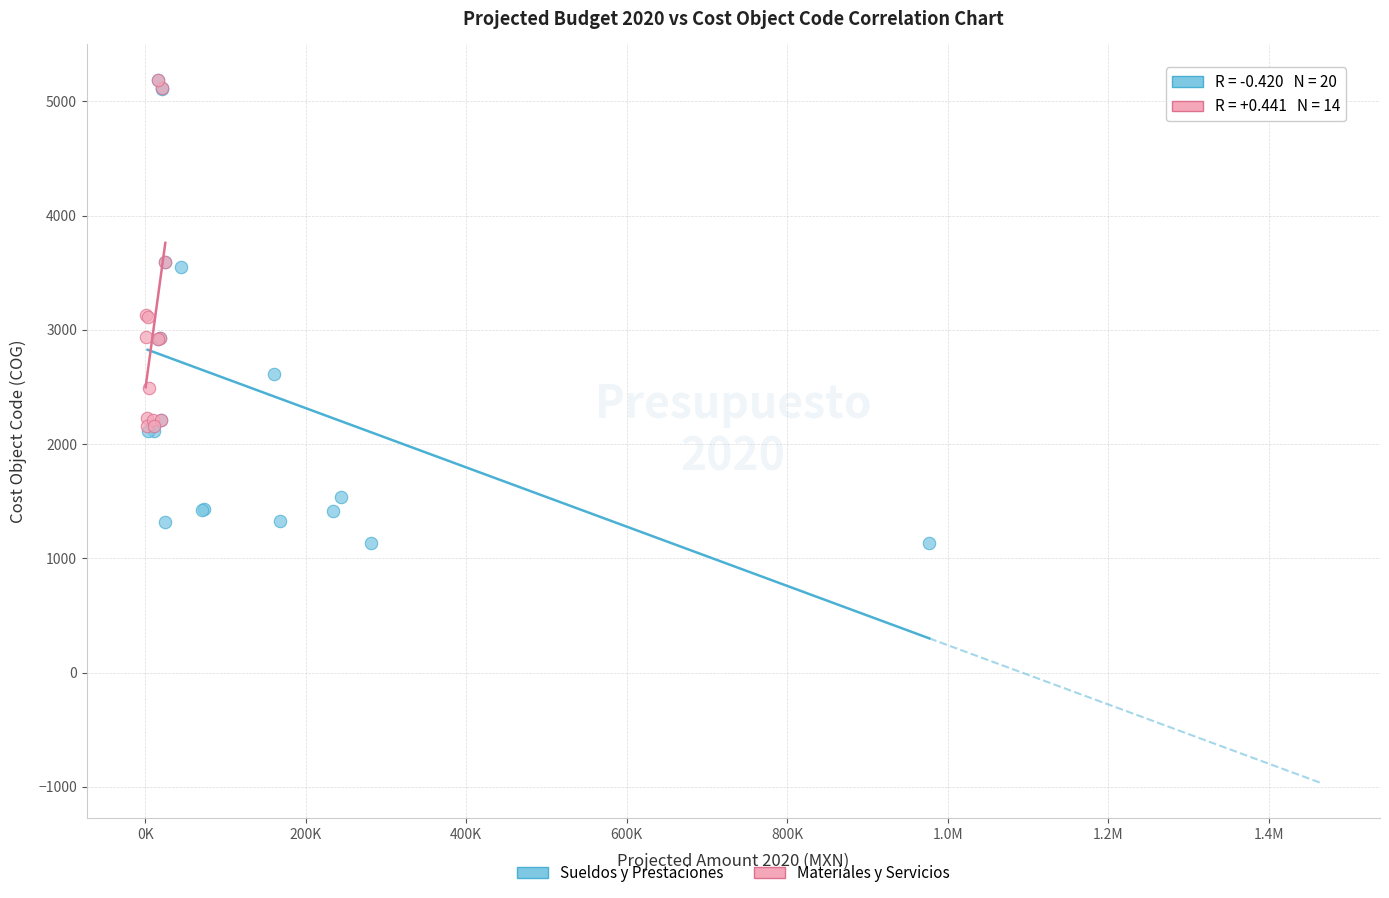

Which series has the widest spread of Y values?

Sueldos y Prestaciones